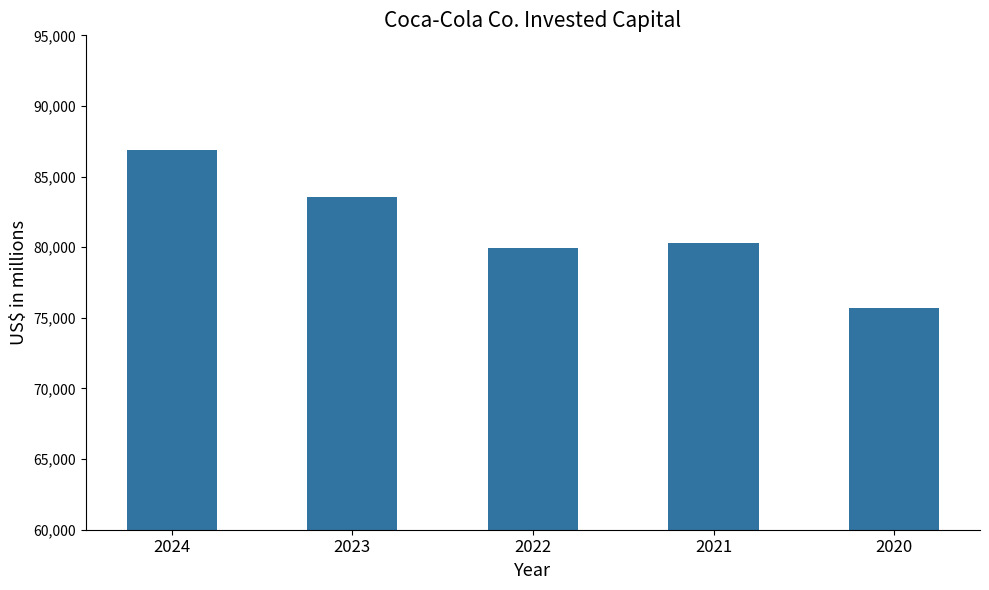

What is the change in value from 2023 to 2021?

-3231